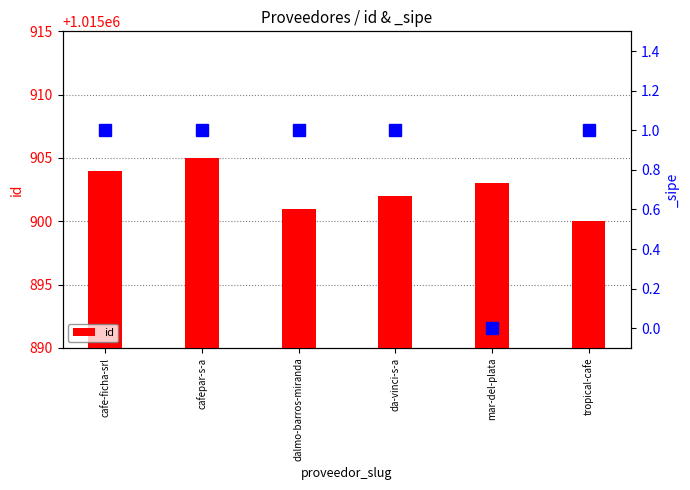

Where does the data first go above 1015903?

cafe-ficha-srl